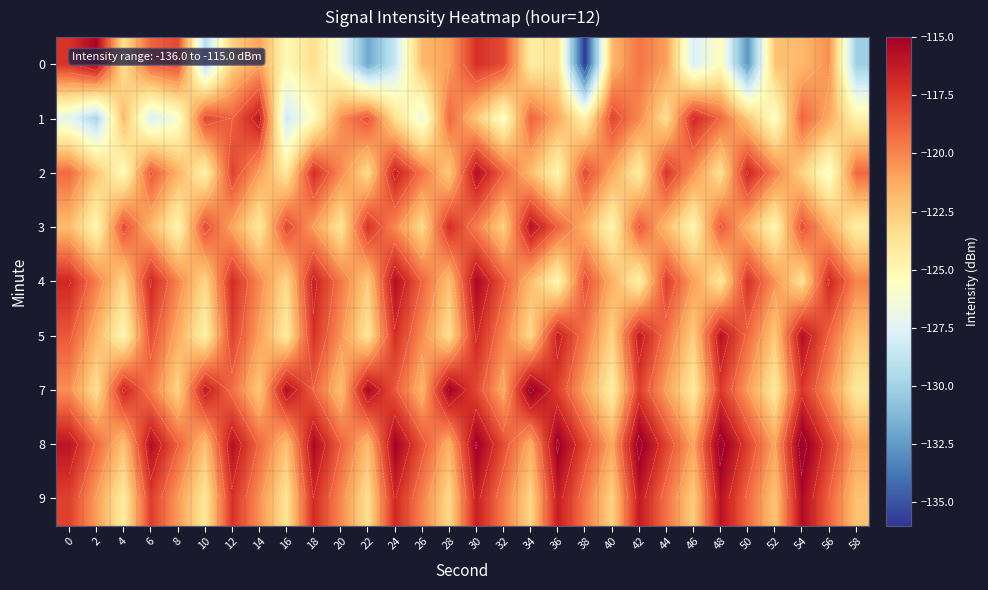

What is the difference between the highest and lowest values at 38?

18.0